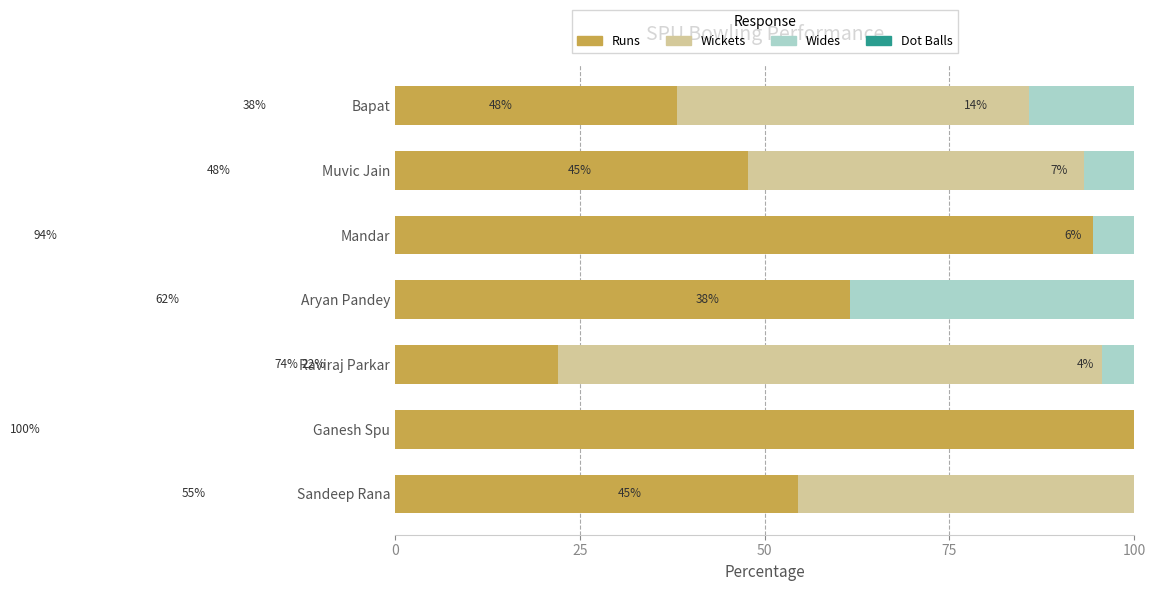

True or false: Wides (scaled) has a value of 14.3 at Bapat.

True